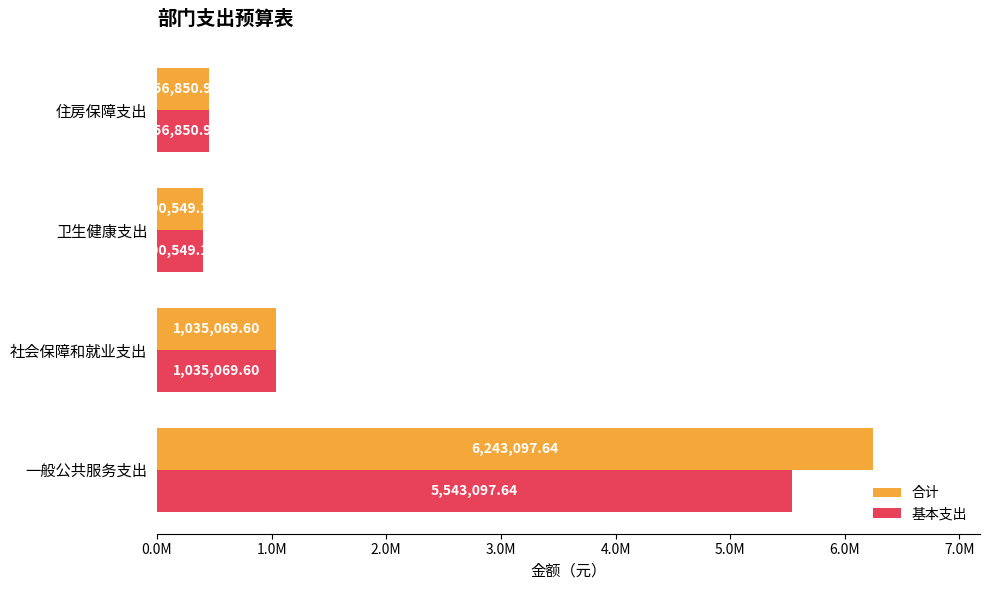

Which series has the largest range (max minus min)?

合计